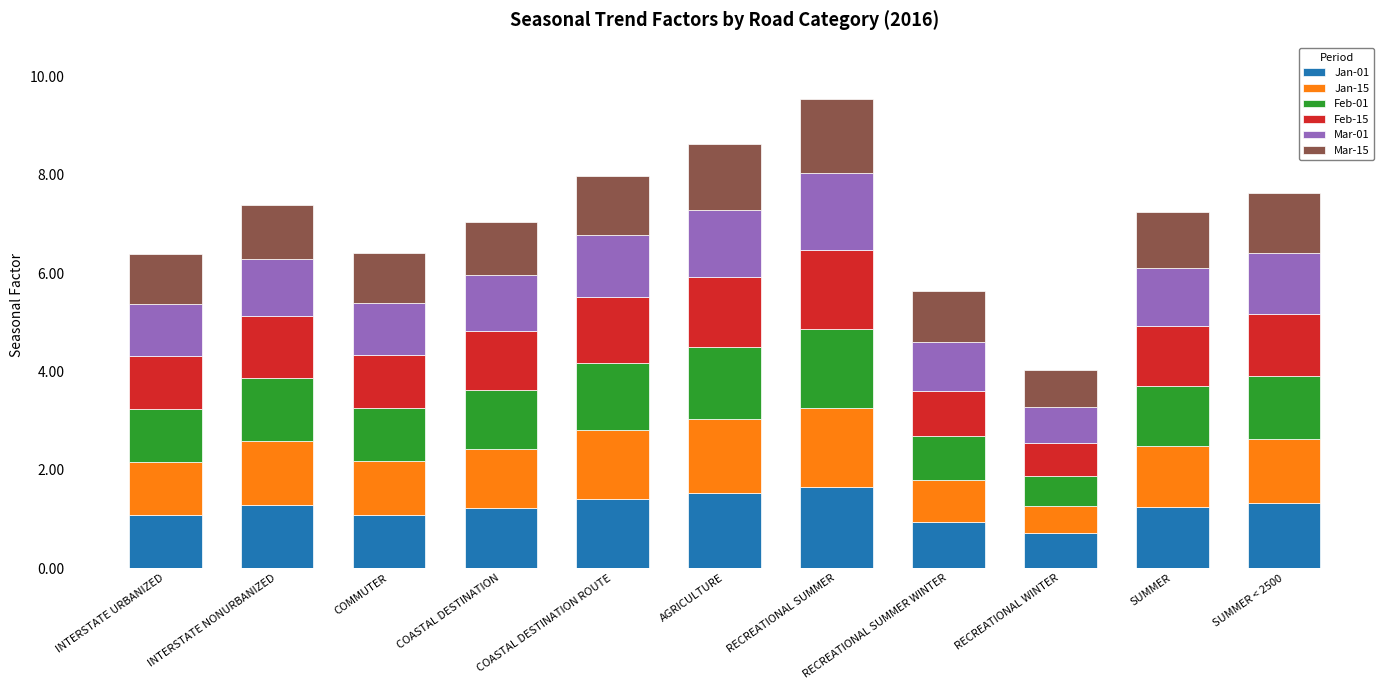

What is the difference between the maximum and minimum values in the Jan-01 series?

0.9